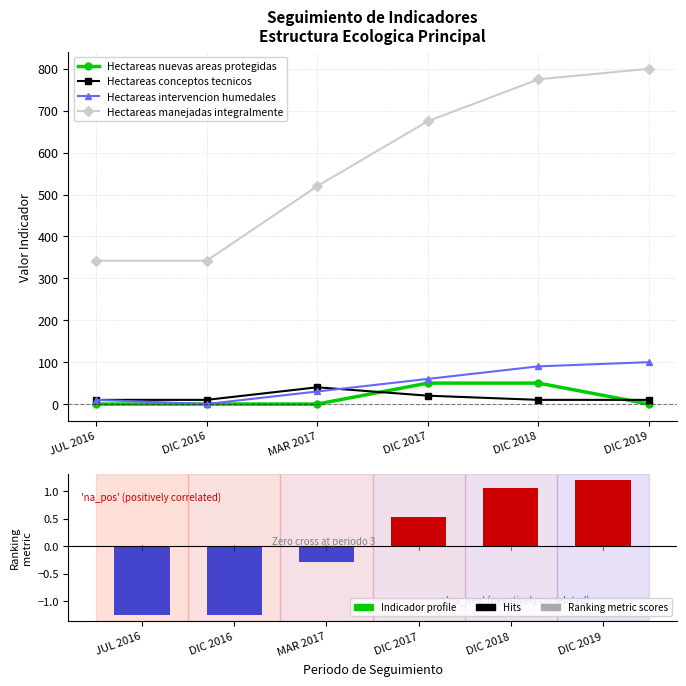

Reading right to left, extract all data points from this chart.

Hectareas nuevas areas protegidas: 0.0	50.0	50.0	0.0	0.0	0.0
Hectareas conceptos tecnicos: 10.0	10.0	20.0	40.0	10.0	10.0
Hectareas intervencion humedales: 100.0	90.0	60.0	30.0	0.1	10.0
Hectareas manejadas integralmente: 800.0	775.0	675.0	520.0	342.0	342.0
Ranking metric scores: 1.2	1.1	0.5	-0.3	-1.2	-1.2